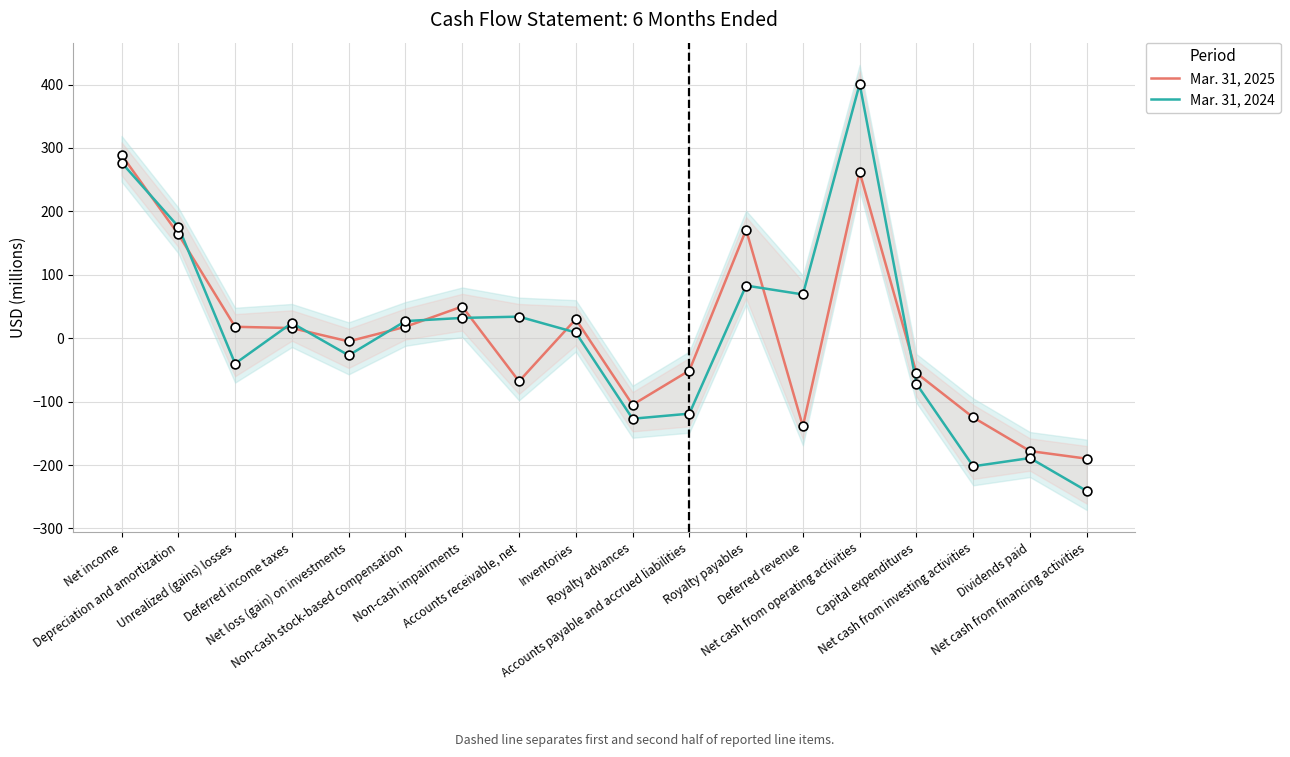

Which series has the largest total across all categories?

Mar. 31, 2024